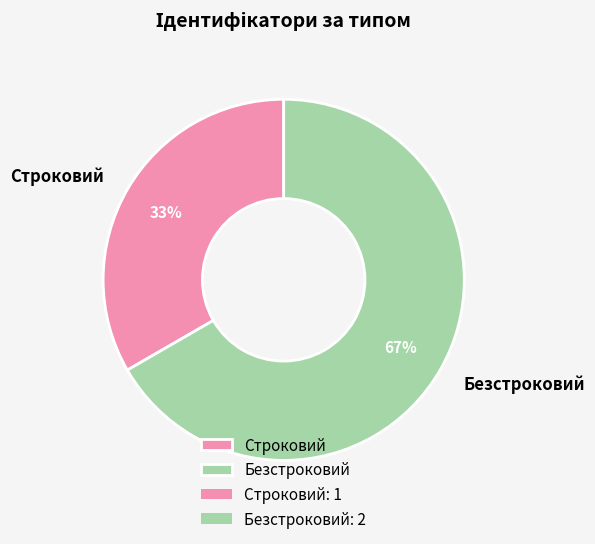

Rank the categories by value from lowest to highest.

Строковий, Безстроковий